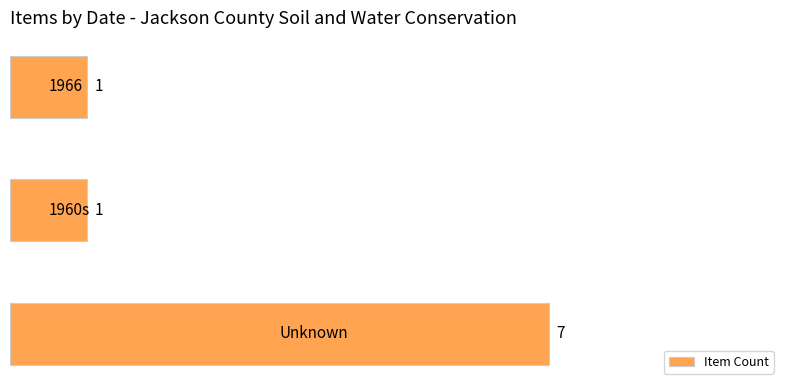

What is the difference between the maximum and minimum values?

6